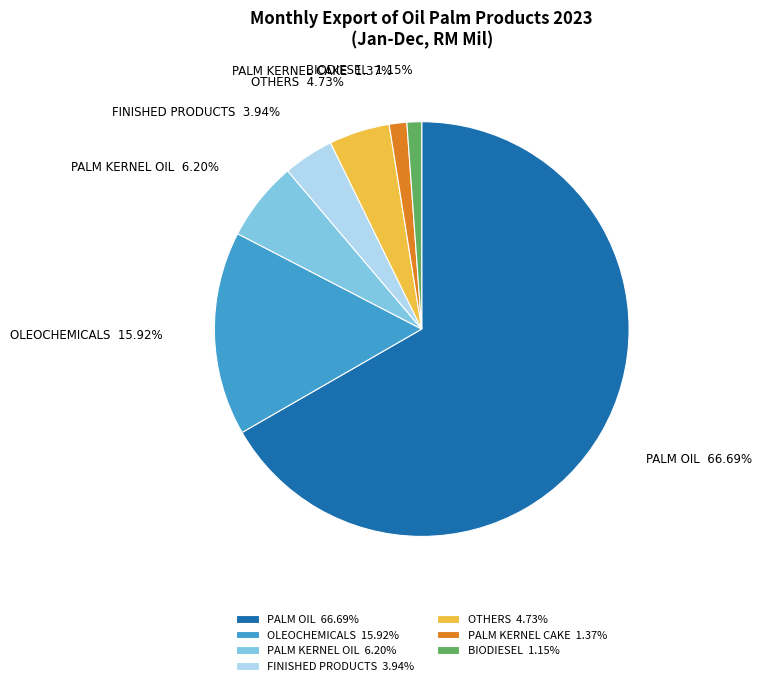

Which slice is the largest?

PALM OIL